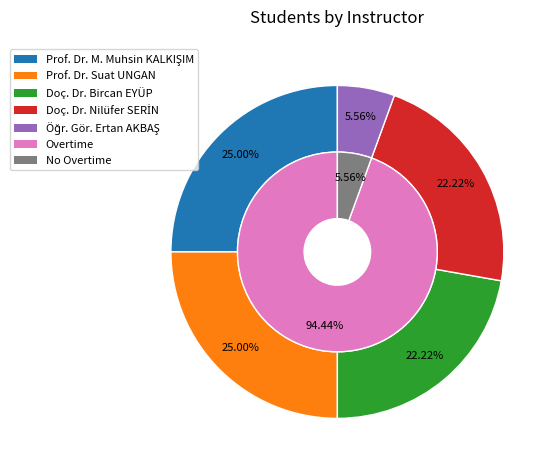

To the nearest percent, what is the average slice percentage?

20%